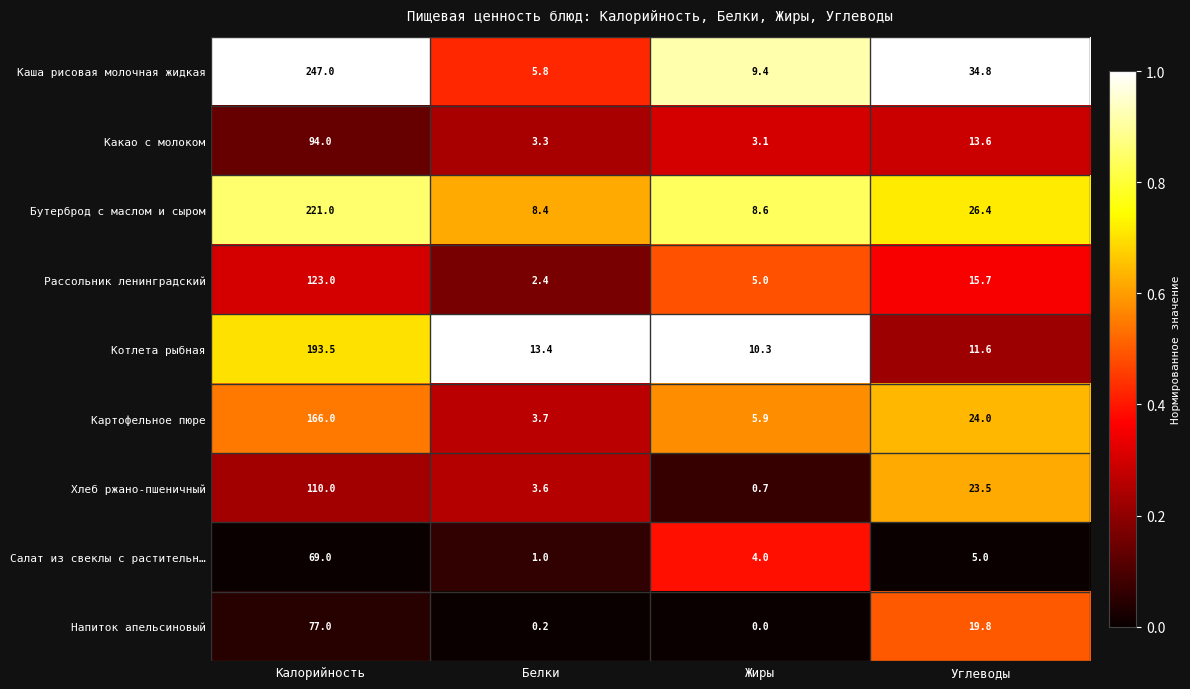

Rank the series at Жиры from lowest to highest value.

Напиток апельсиновый, Хлеб ржано-пшеничный, Какао с молоком, Салат из свеклы с растительн…, Рассольник ленинградский, Картофельное пюре, Бутерброд с маслом и сыром, Каша рисовая молочная жидкая, Котлета рыбная